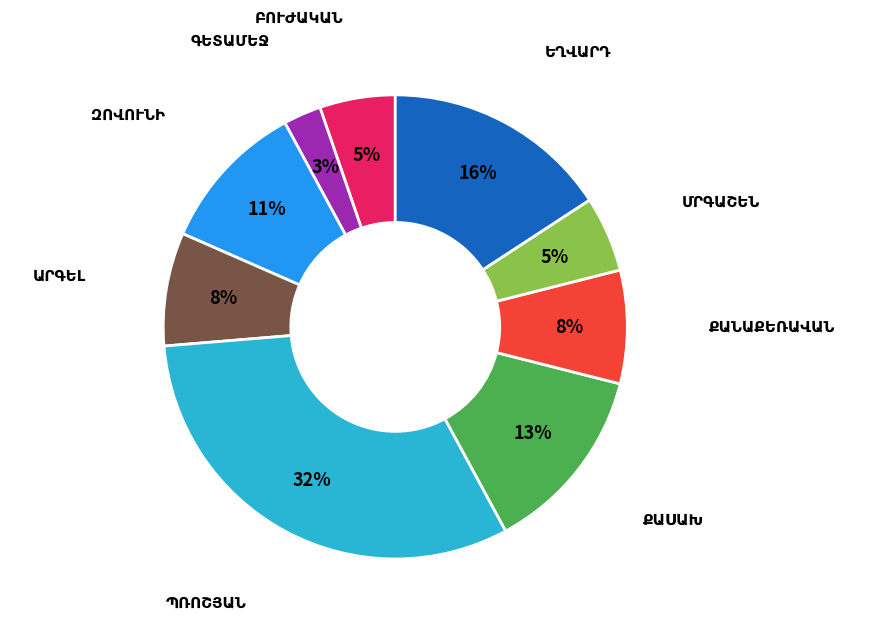

To the nearest percent, what is the difference between the largest and smallest slice percentages?

29%